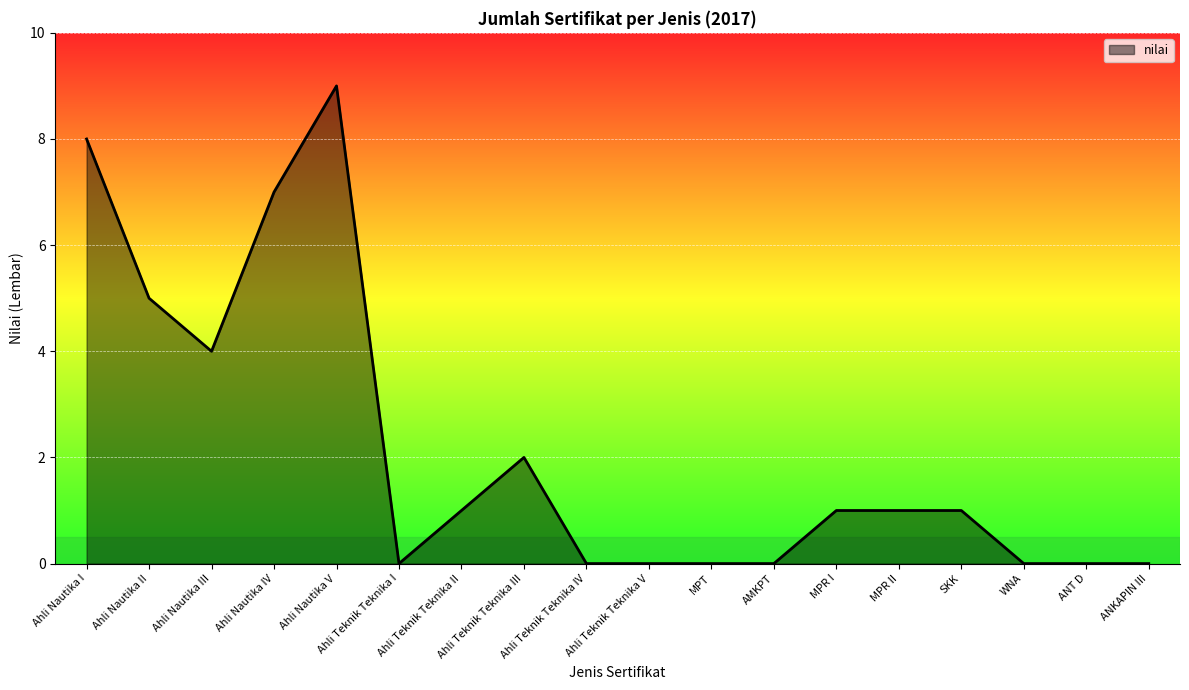

Is it true that the value at Ahli Teknik Teknika I is 3?

False